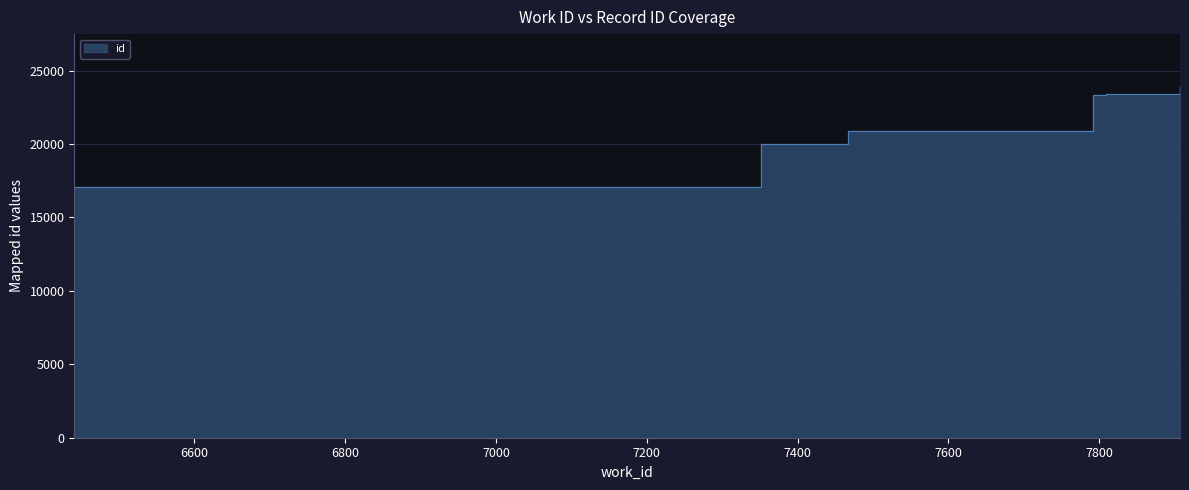

Reading left to right, extract all data points from this chart.

17091	20005	20889	23339	23416	23427	23430	23894